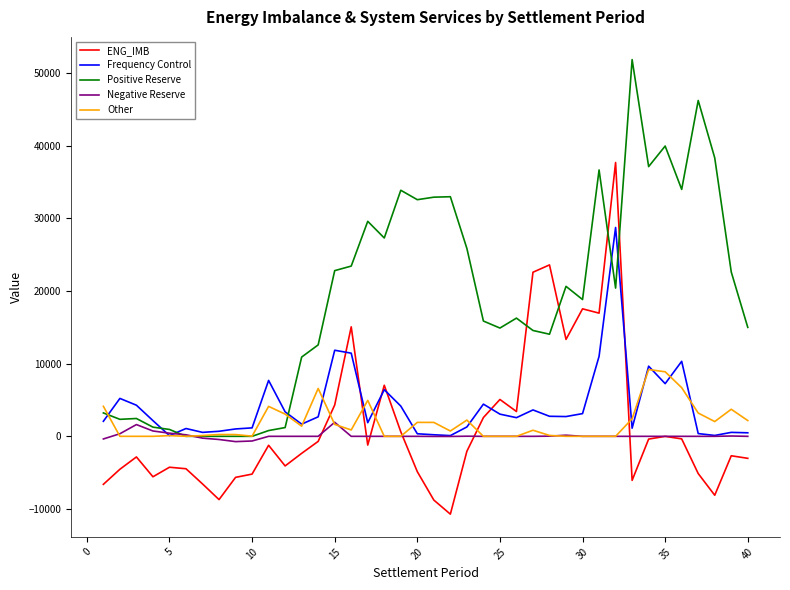

True or false: ENG_IMB has more than 2 points higher than both neighbors.

True